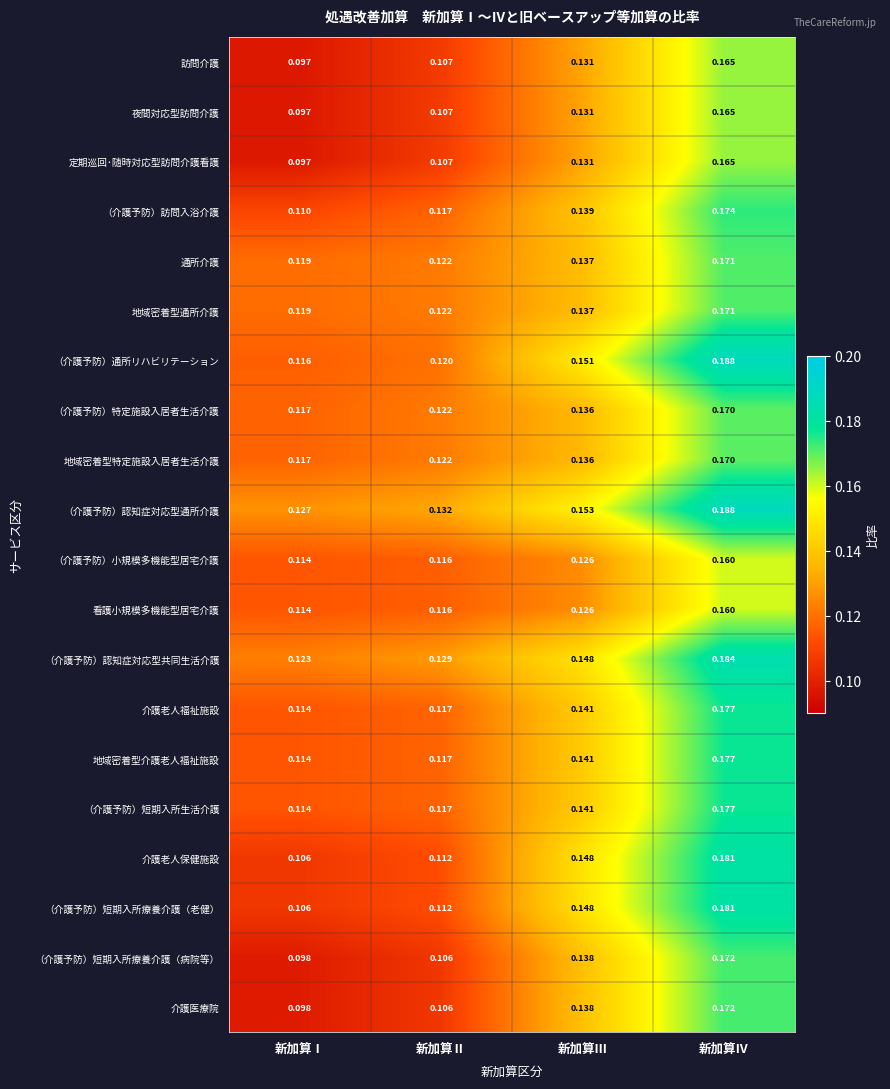

Which label corresponds to the smallest value in the chart?

新加算Ⅰ